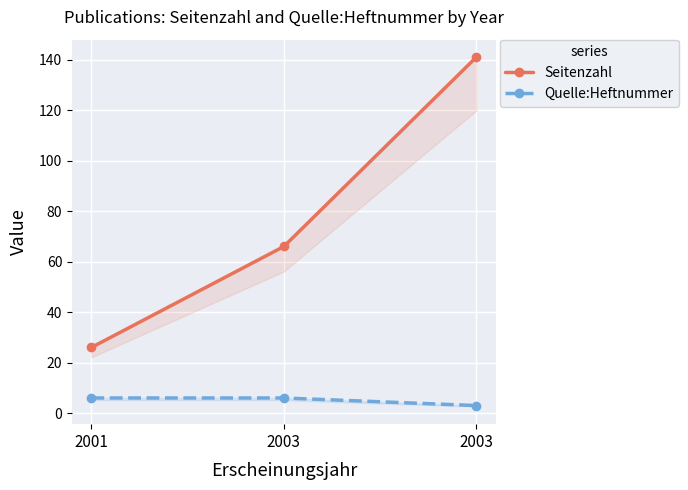

What is the highest value of the Seitenzahl series?

141